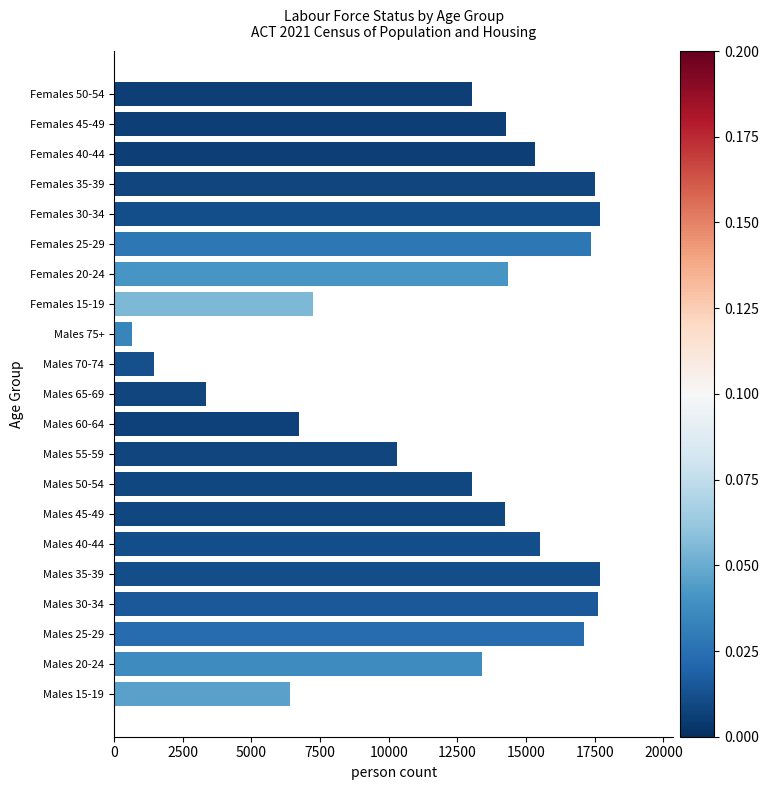

What is the difference between the maximum and second lowest values?

16262